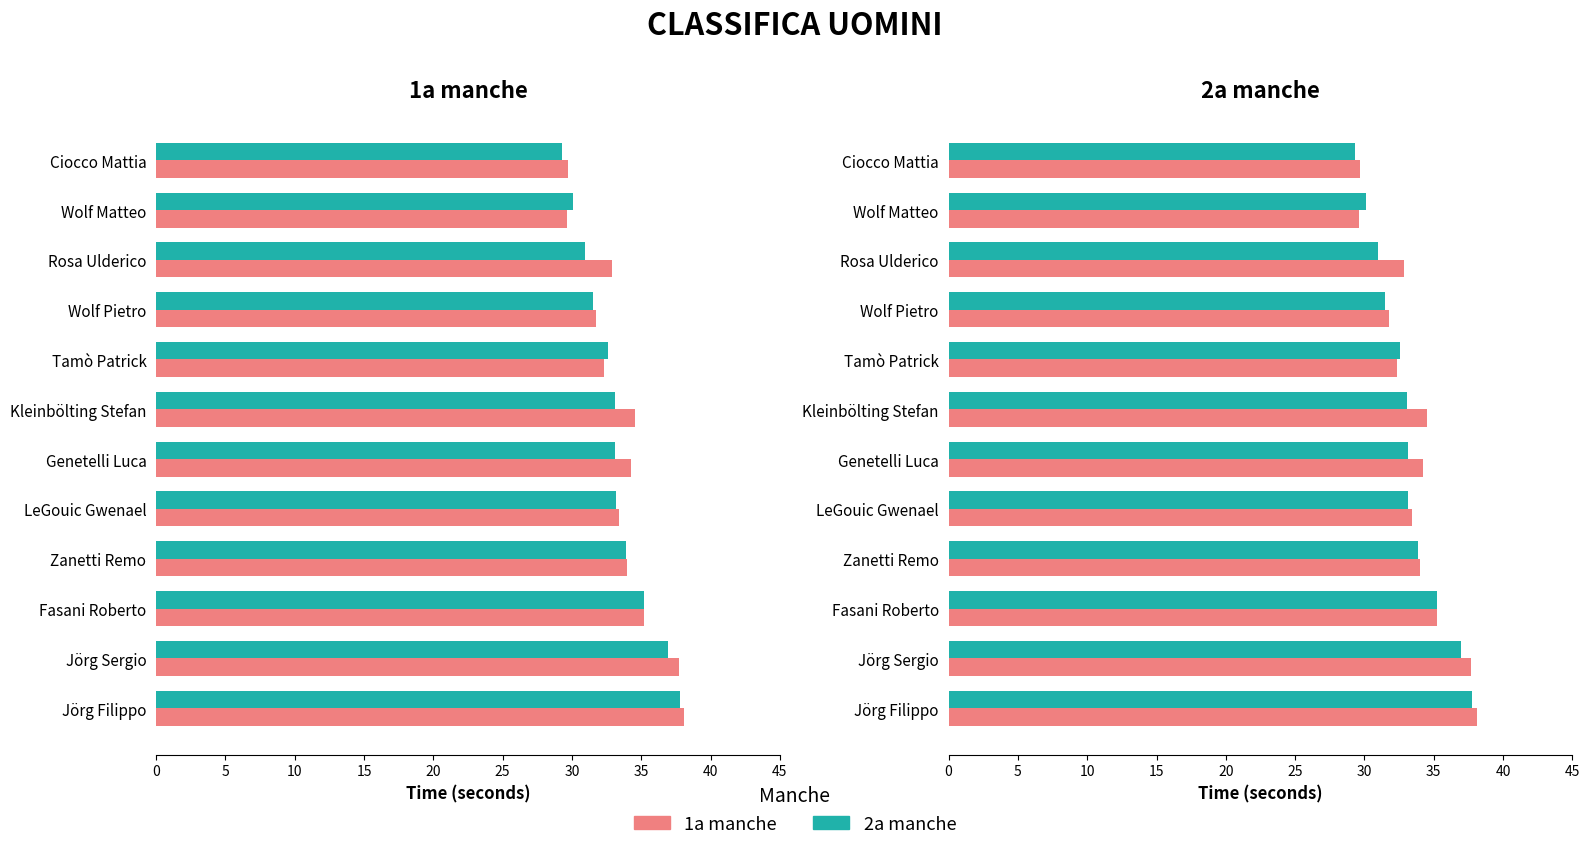

Are the bars horizontal?

Yes